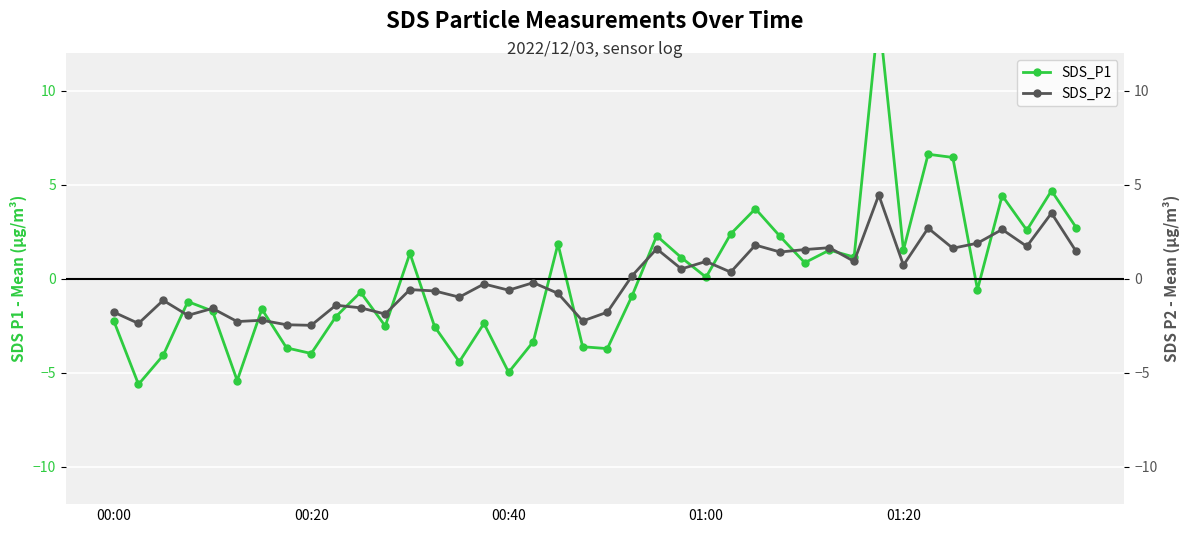

At 22, list the series in order from largest to smallest.

SDS_P1, SDS_P2